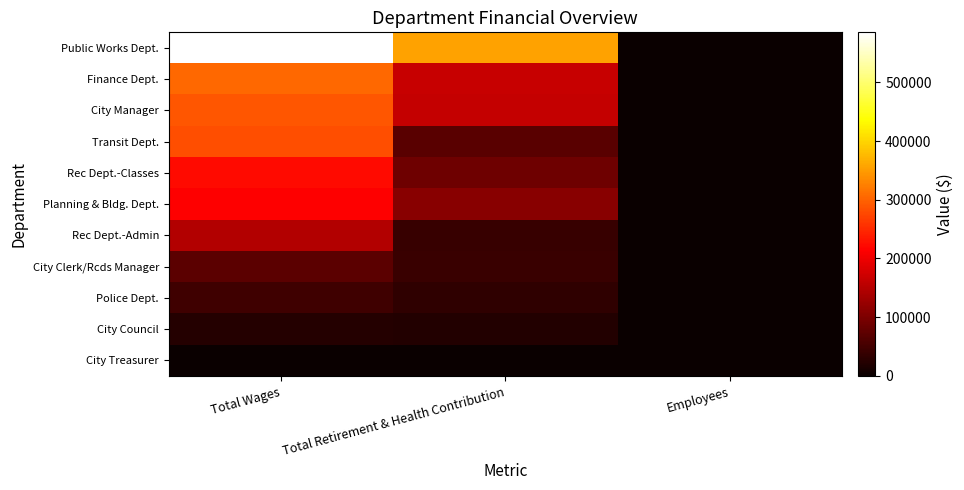

Reading left to right, what are all the values shown in this chart?

Public Works Dept.: Total Wages=585158	Total Retirement & Health Contribution=355053	Employees=13
Finance Dept.: Total Wages=305780	Total Retirement & Health Contribution=165148	Employees=5
City Manager: Total Wages=288830	Total Retirement & Health Contribution=164147	Employees=3
Transit Dept.: Total Wages=282987	Total Retirement & Health Contribution=69439	Employees=18
Rec Dept.-Classes: Total Wages=222696	Total Retirement & Health Contribution=87708	Employees=49
Planning & Bldg. Dept.: Total Wages=214841	Total Retirement & Health Contribution=111604	Employees=3
Rec Dept.-Admin: Total Wages=146618	Total Retirement & Health Contribution=40709	Employees=7
City Clerk/Rcds Manager: Total Wages=70949	Total Retirement & Health Contribution=42472	Employees=1
Police Dept.: Total Wages=46260	Total Retirement & Health Contribution=33944	Employees=1
City Council: Total Wages=24655	Total Retirement & Health Contribution=21029	Employees=6
City Treasurer: Total Wages=1450	Total Retirement & Health Contribution=528	Employees=1